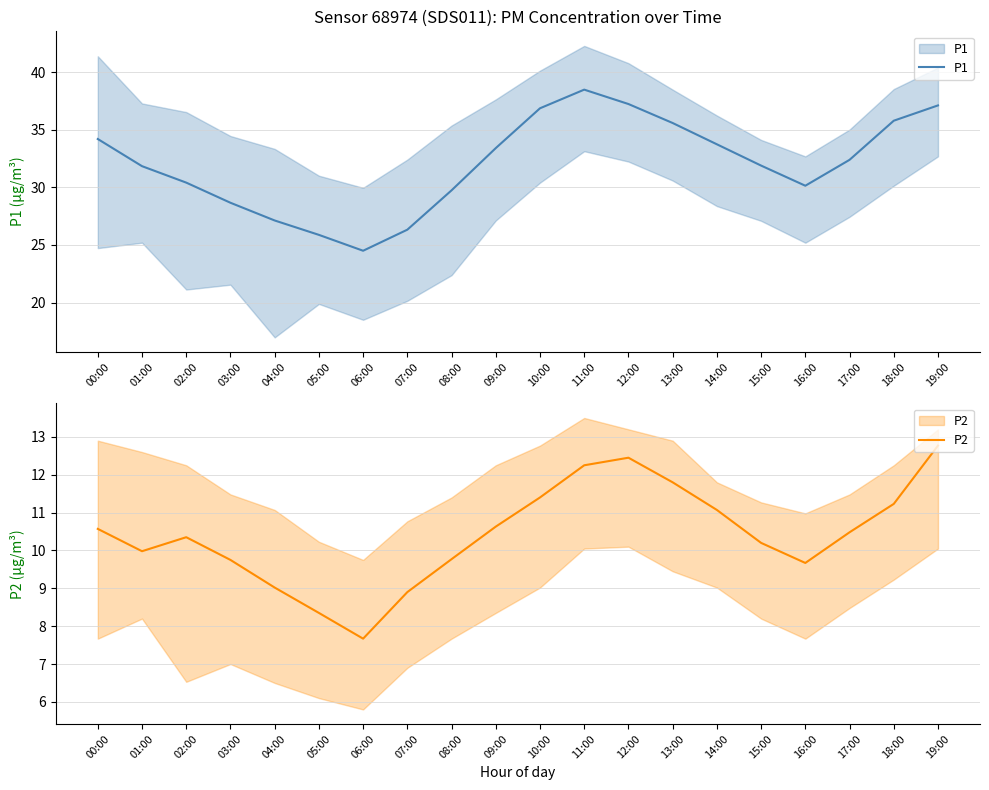

Rank the series by their average value, from lowest to highest.

P2, P1